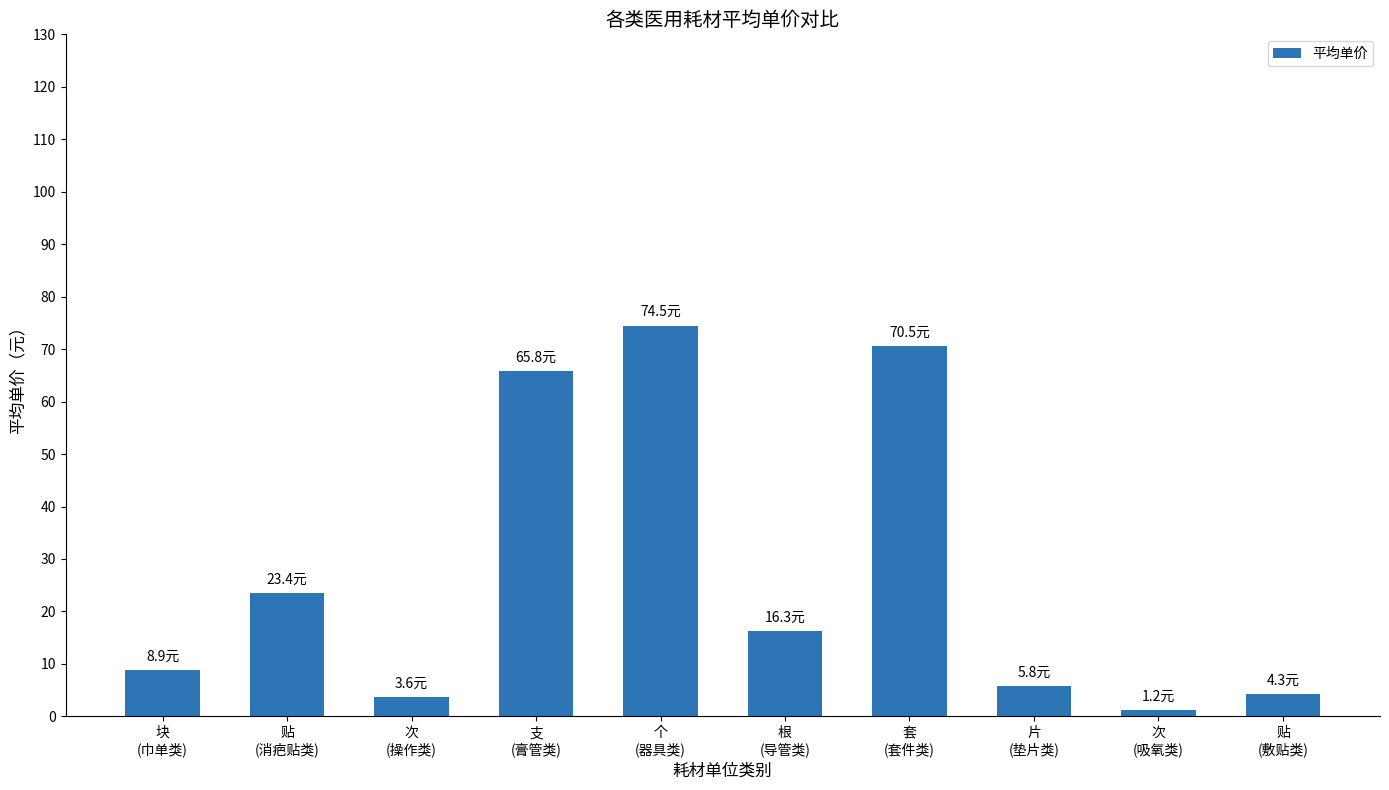

What is the value of the 5th bar from the left?

74.5